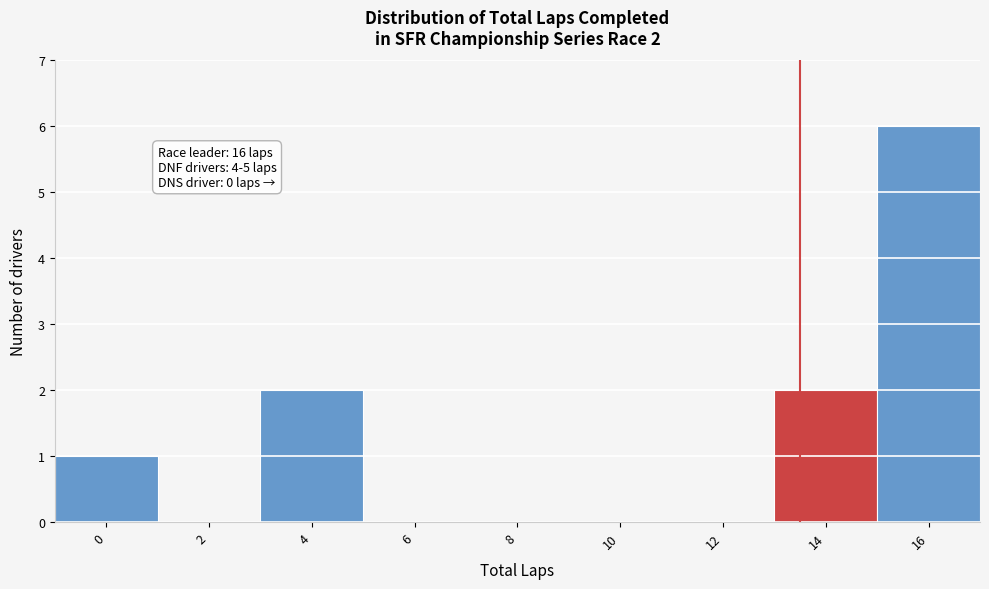

Reading right to left, list all the values displayed in this chart.

16=6	14=2	12=0	10=0	8=0	6=0	4=2	2=0	0=1